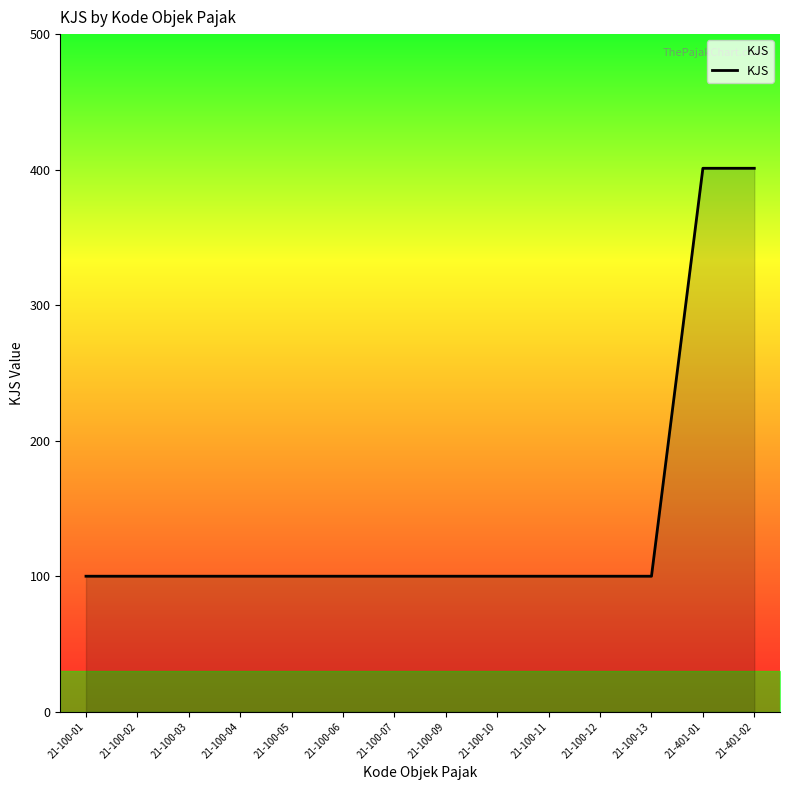

The chart shows a value of 54 at 21-100-12. True or false?

False